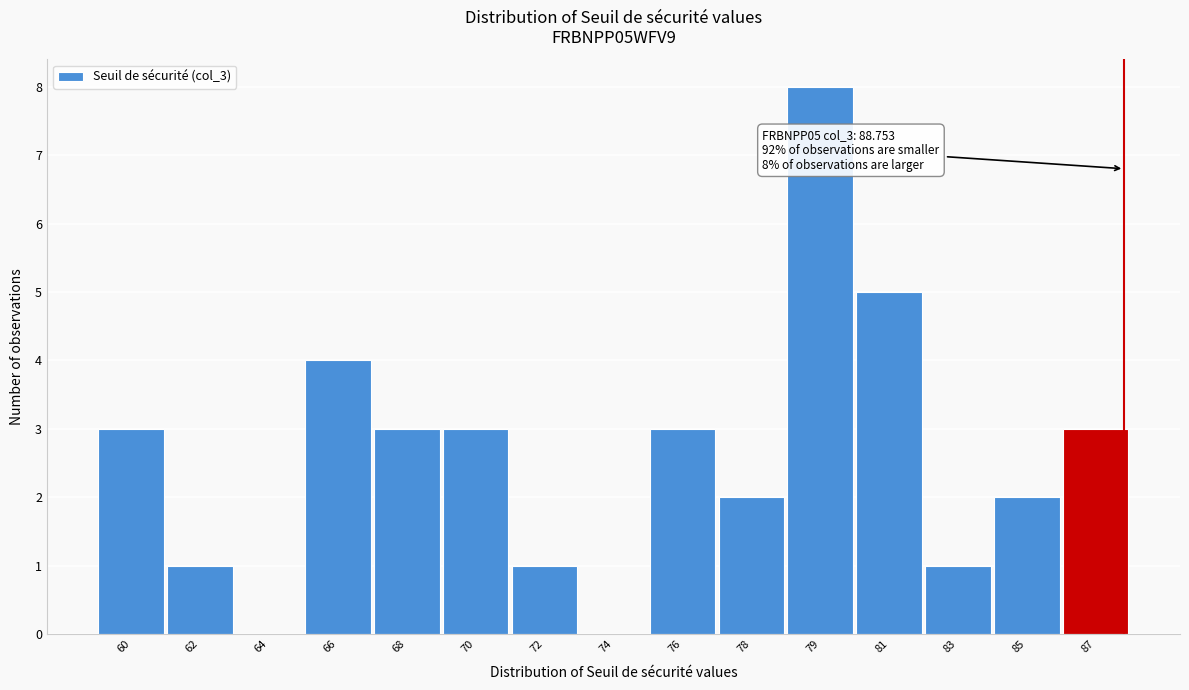

Reading right to left, list all the values displayed in this chart.

87=3	85=2	83=1	81=5	79=8	78=2	76=3	74=0	72=1	70=3	68=3	66=4	64=0	62=1	60=3